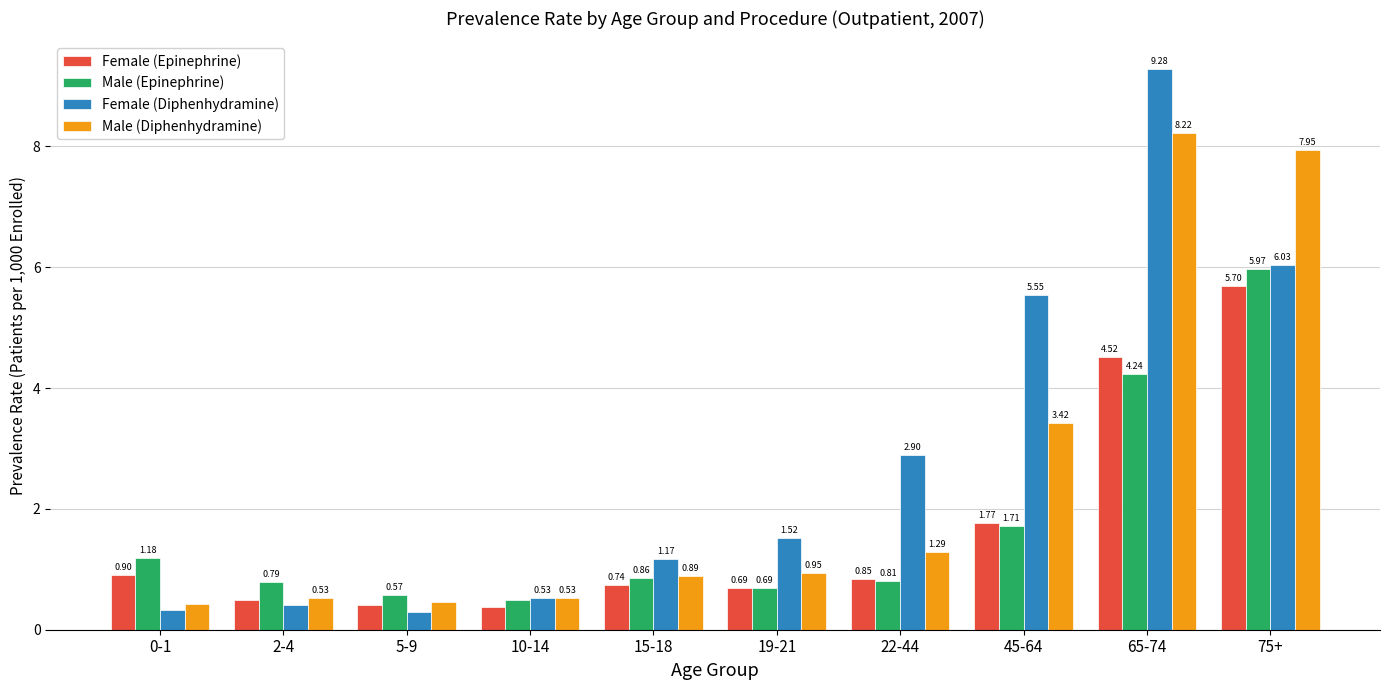

What are all the series names shown in the legend?

Female (Epinephrine), Male (Epinephrine), Female (Diphenhydramine), Male (Diphenhydramine)